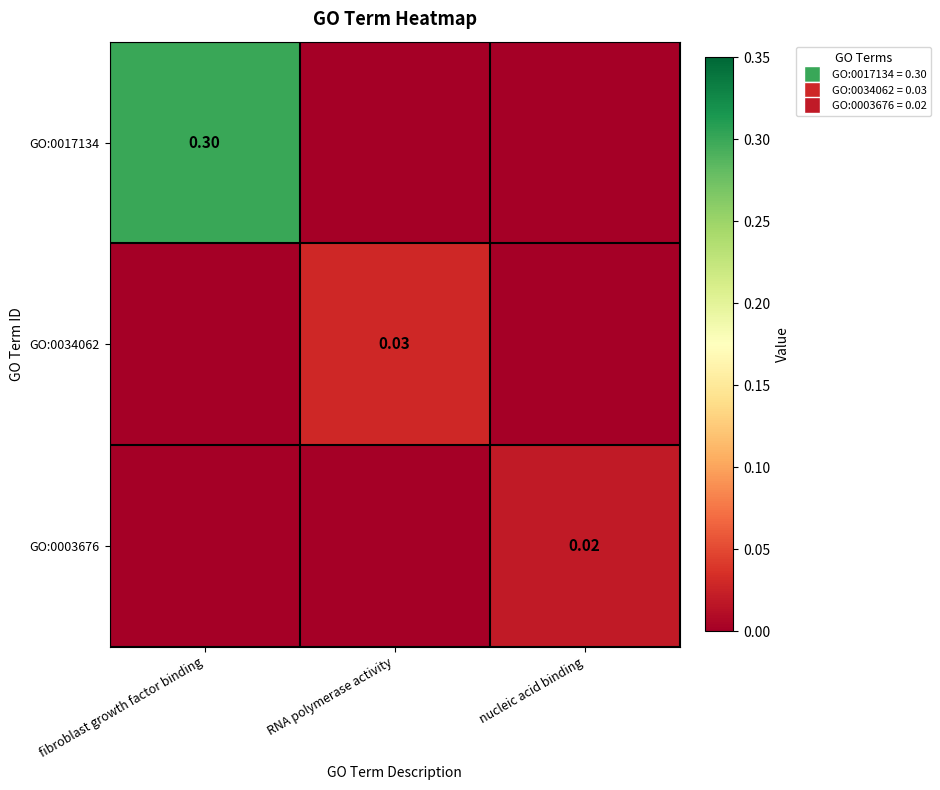

Rank the series by their maximum value, from highest to lowest.

GO:0017134, GO:0034062, GO:0003676